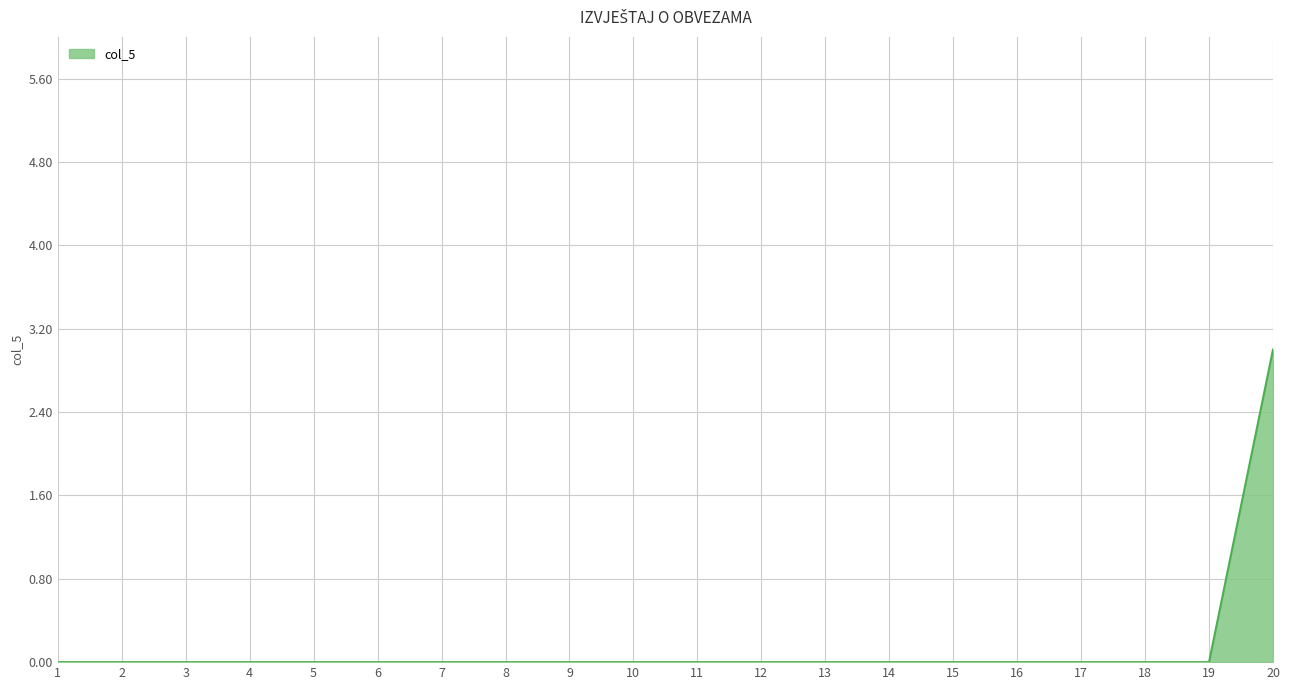

The value at 18 is 0. True or false?

True